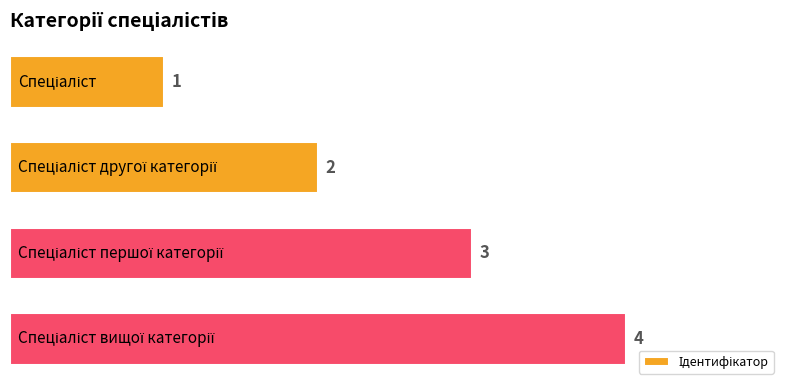

How many series are shown in this chart?

1